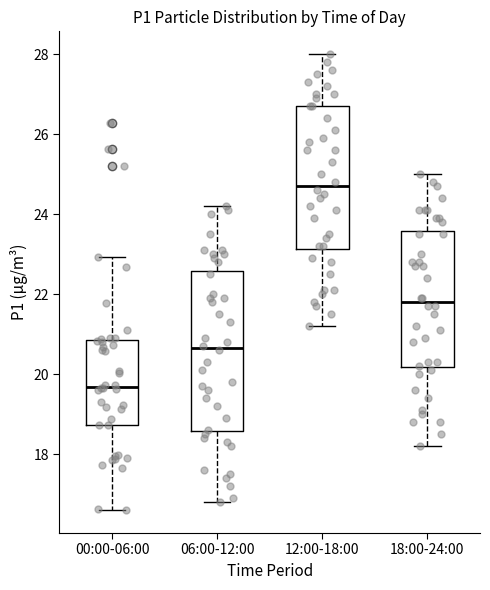

Where is the upper edge of the box for 18:00-24:00 on the y-axis? The values are not printed on the chart, so give them approximately, as read against the axis.

23.6